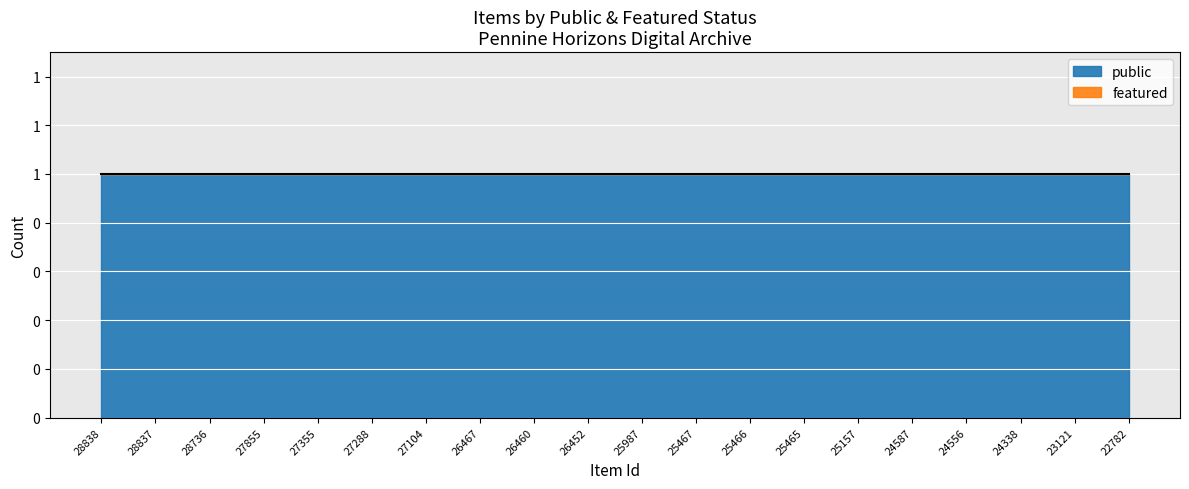

Where is featured nearest to the value 0?

28838